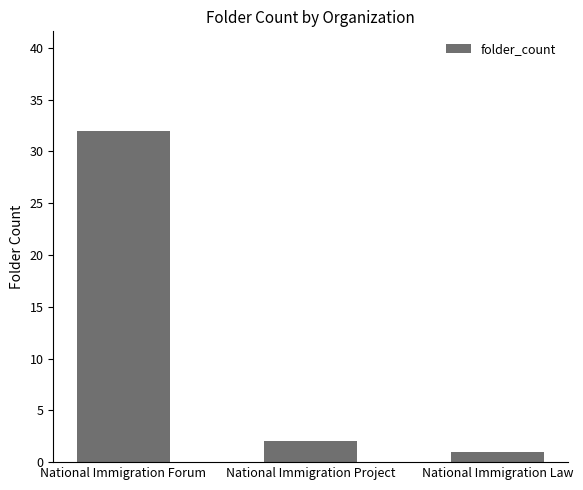

What is the value of the 3rd bar from the left?

1